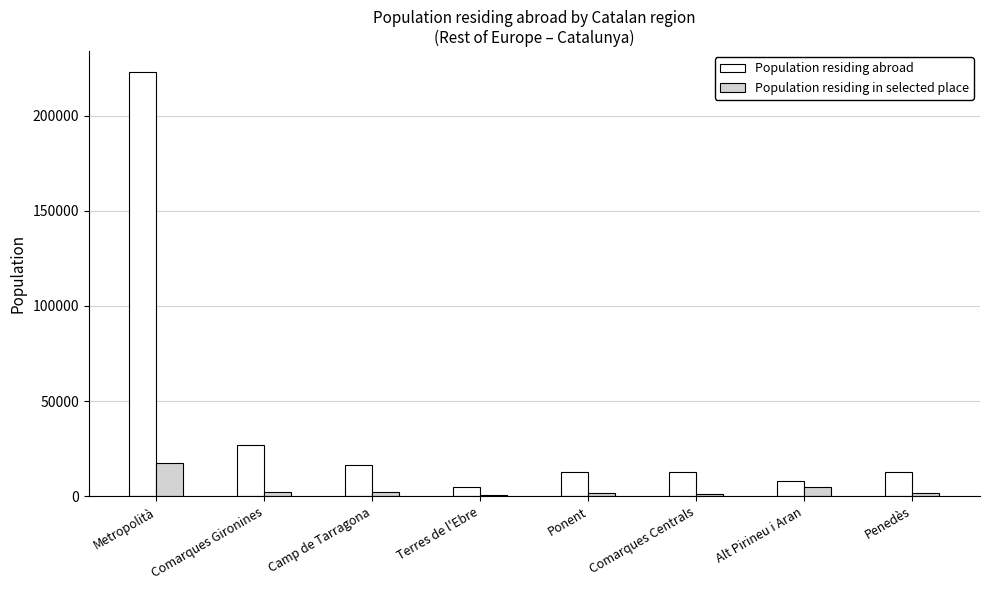

What is the total value across all series at Comarques Centrals?

13809